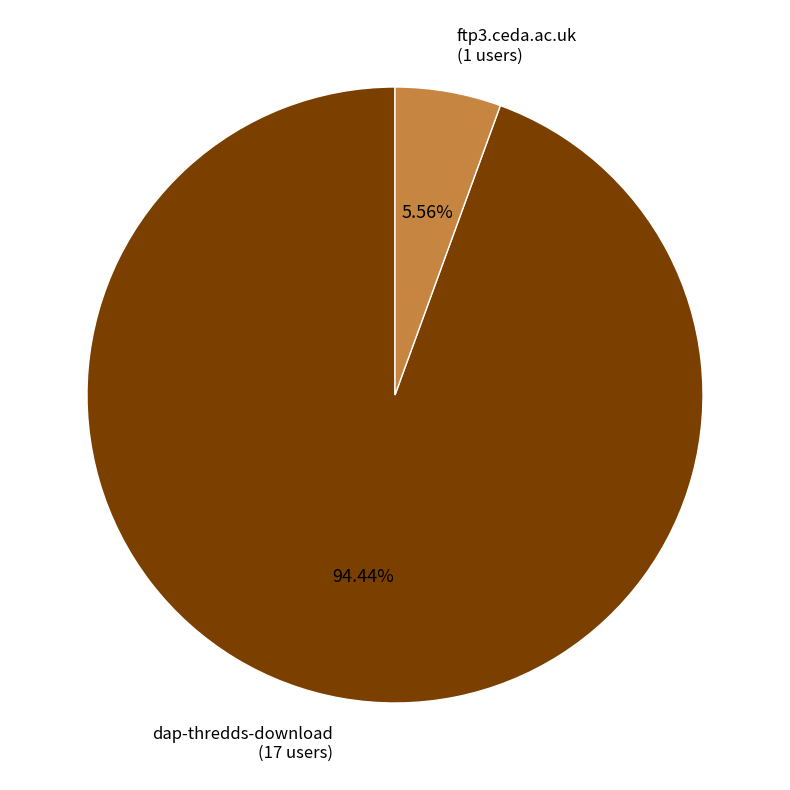

Approximately how many times larger is the value at dap-thredds-download compared to ftp3.ceda.ac.uk?

17.0